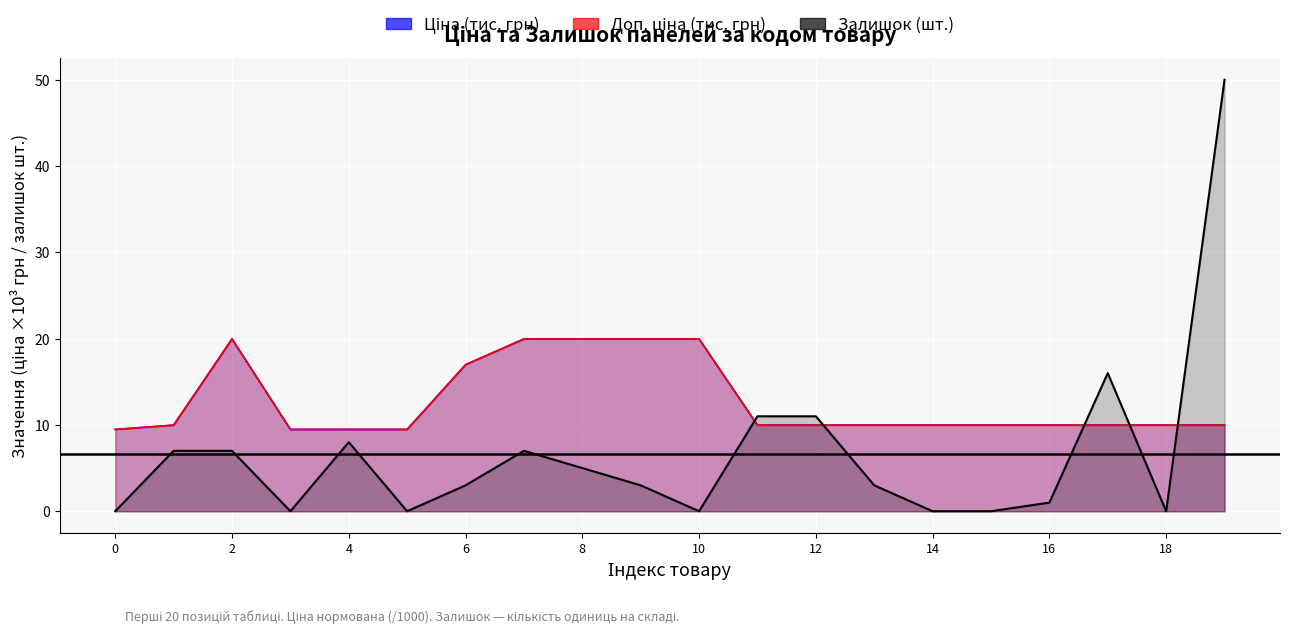

How many intersections are there between Залишок and Ціна?

5